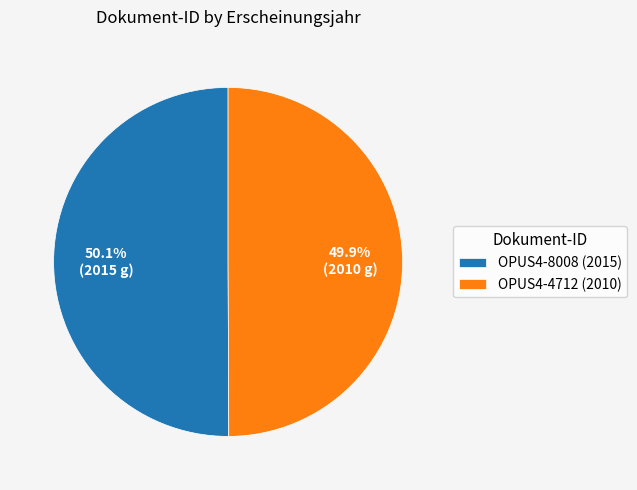

Is it true that OPUS4-8008 (2015) is 57% of the pie?

False